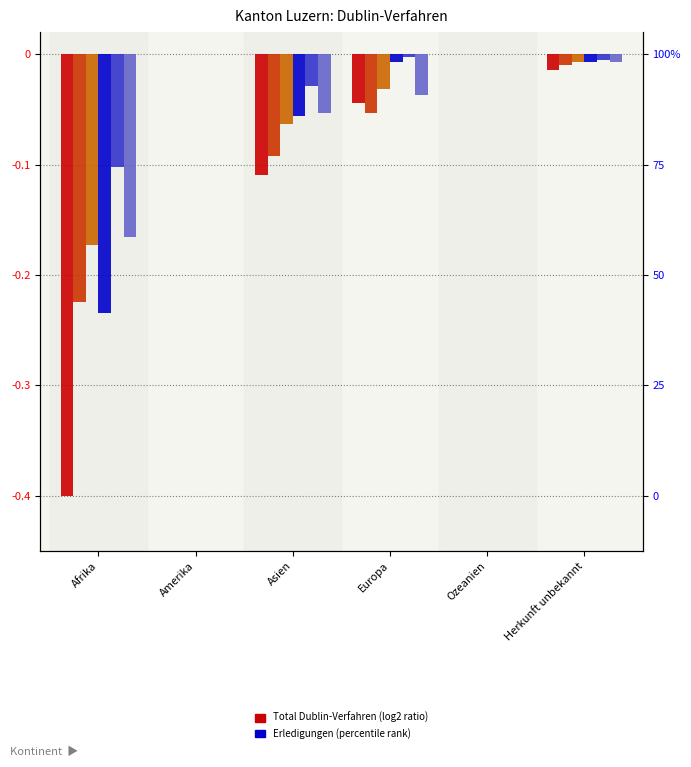

Where is Zustimmungen Out nearest to the value 0?

Amerika